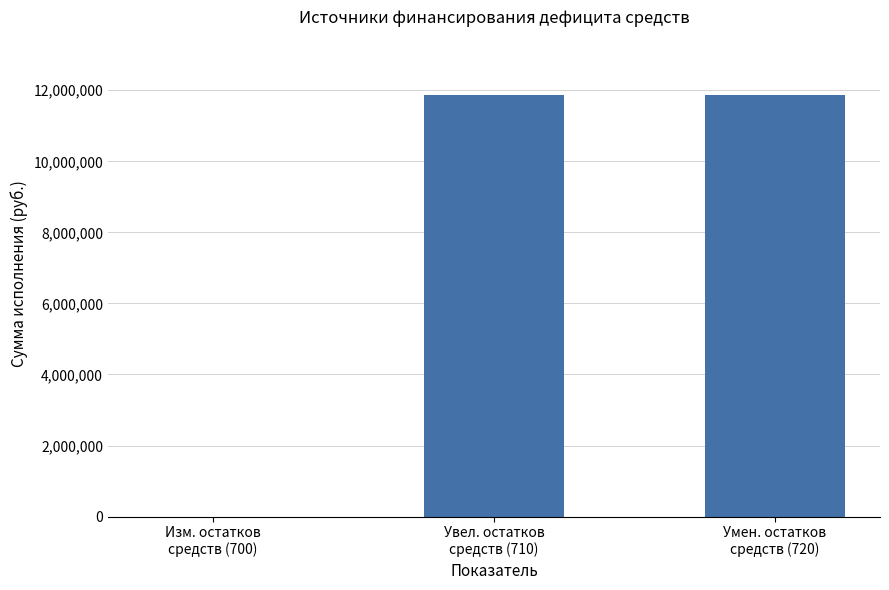

Where is the data nearest to the value 5938273?

Умен. остатков
средств (720)